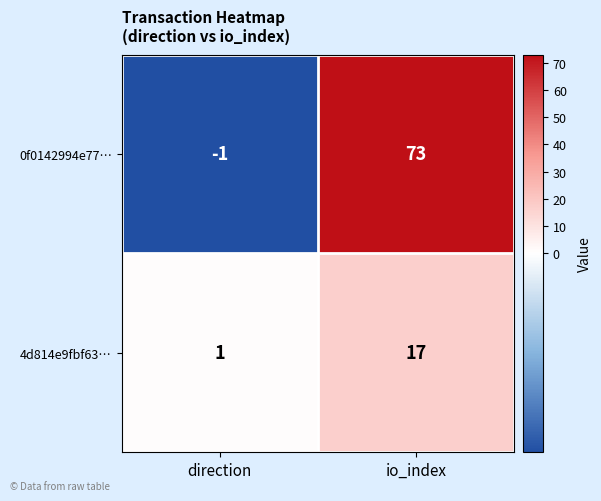

What is the difference between the highest and lowest values at direction?

2